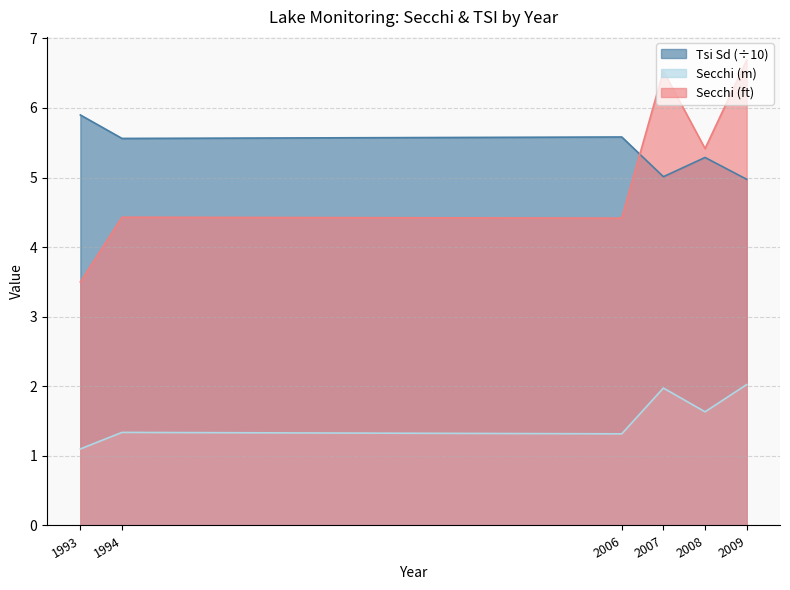

What is the minimum value shown in the chart?

1.1